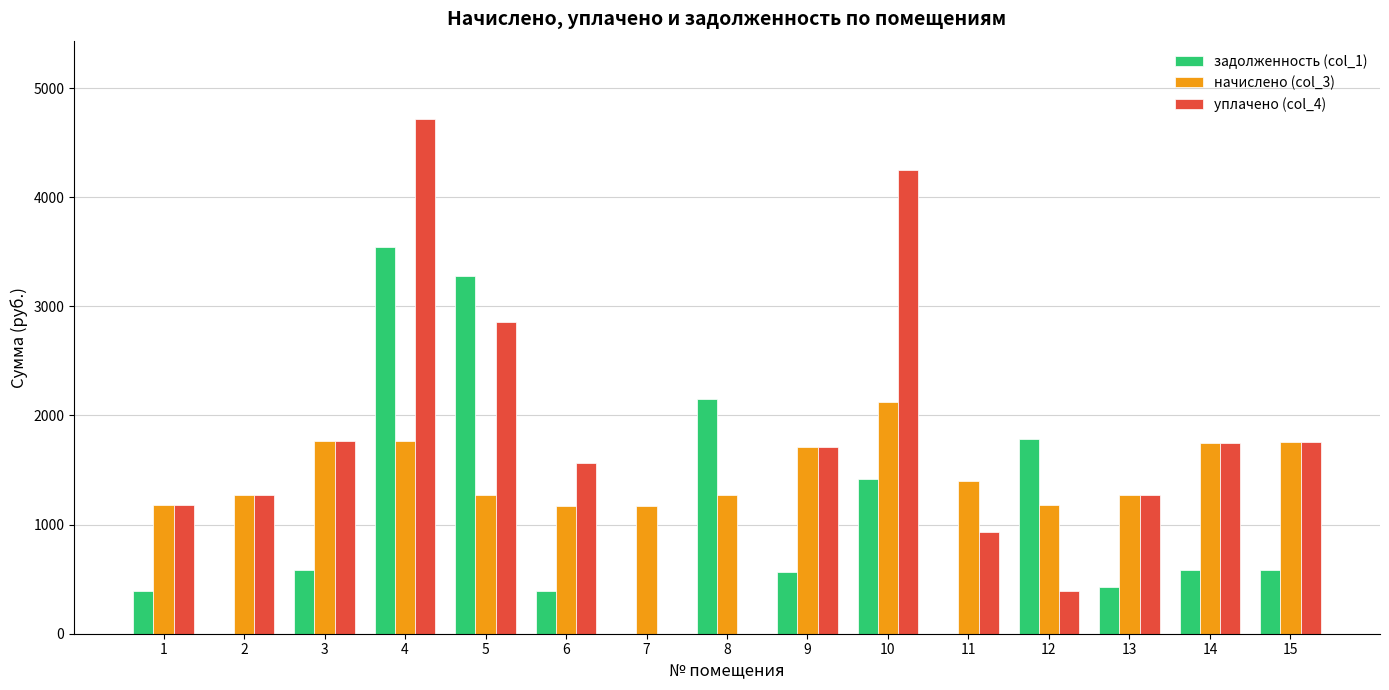

At which category is the sum across all series the highest?

4